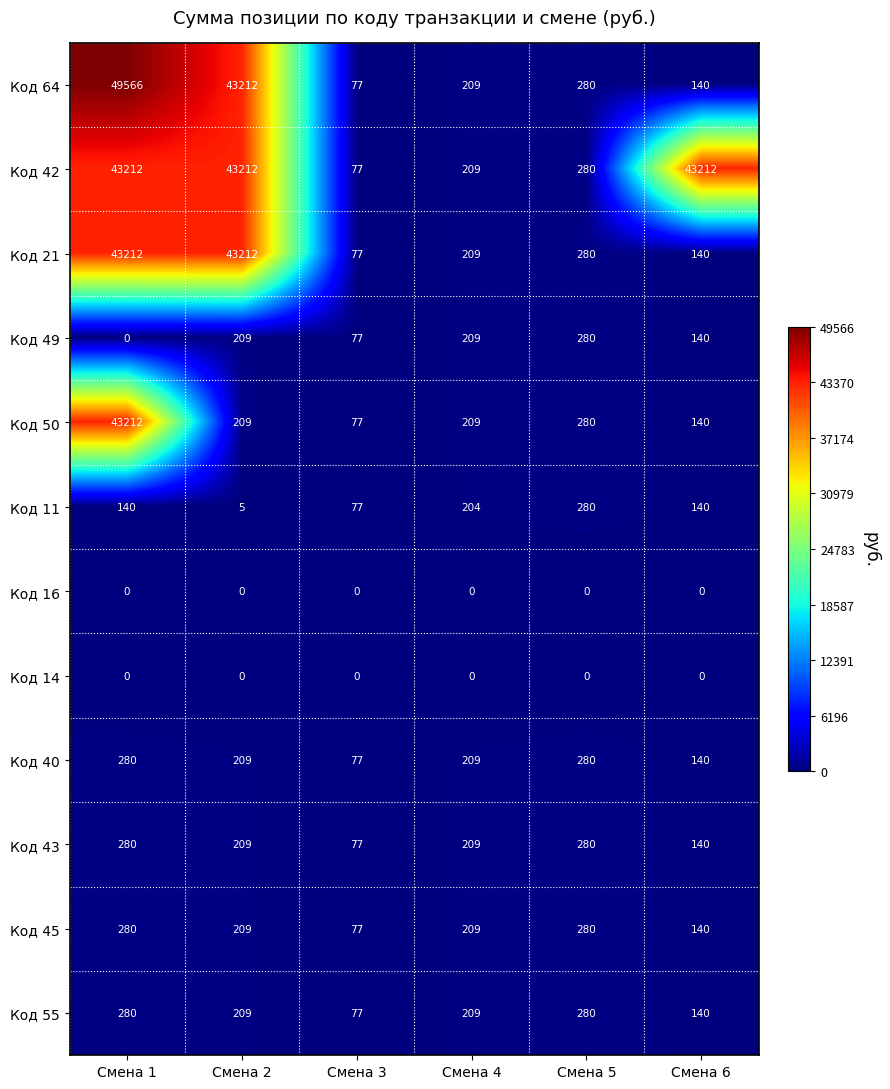

What is the difference between the maximum and minimum values in the Код 21 series?

43135